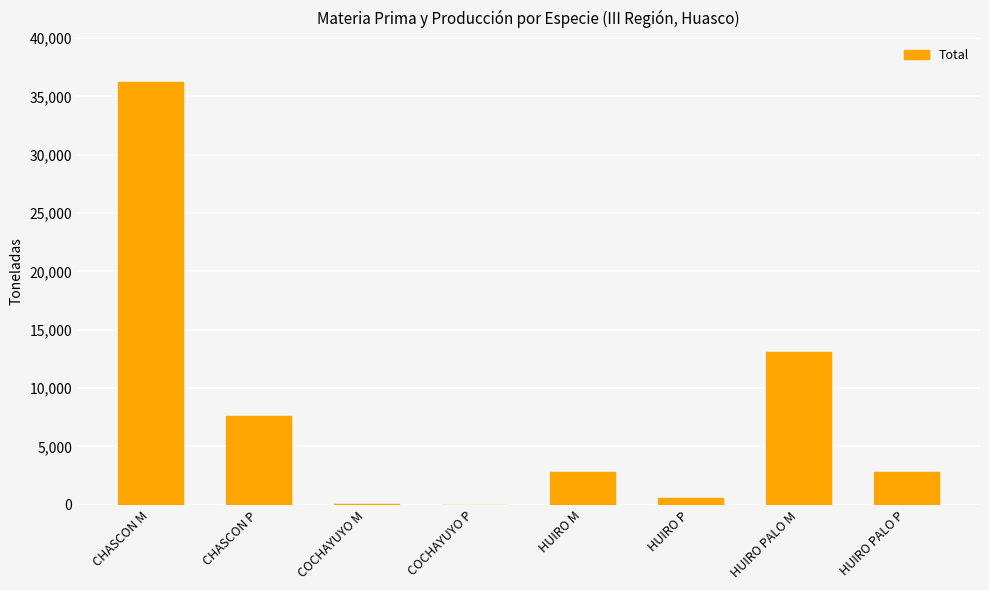

At which label is the value closest to 18143?

HUIRO PALO M